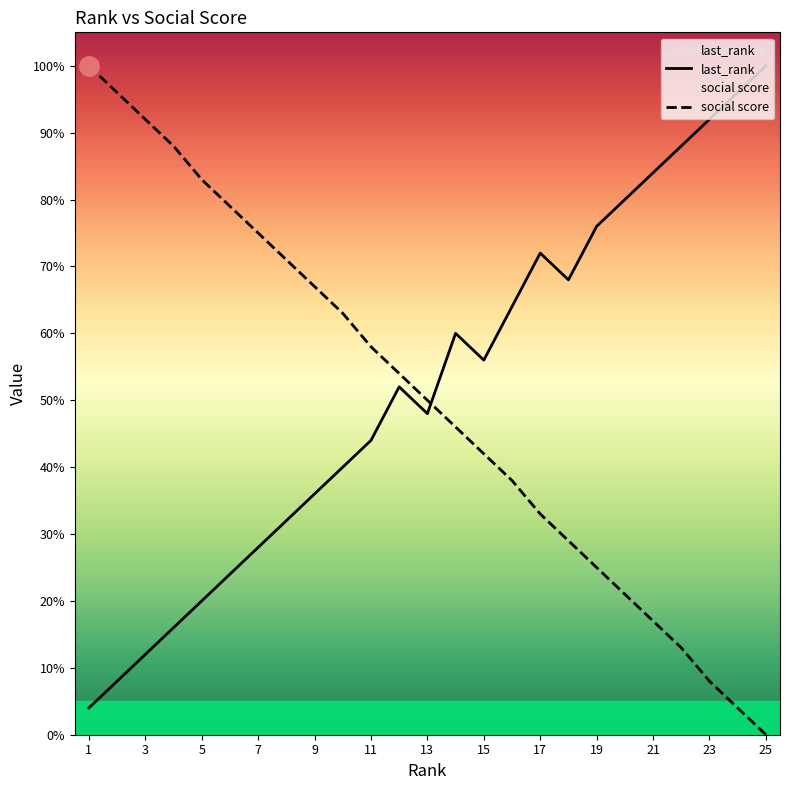

What is the difference between the highest and lowest values at 19?

51.0